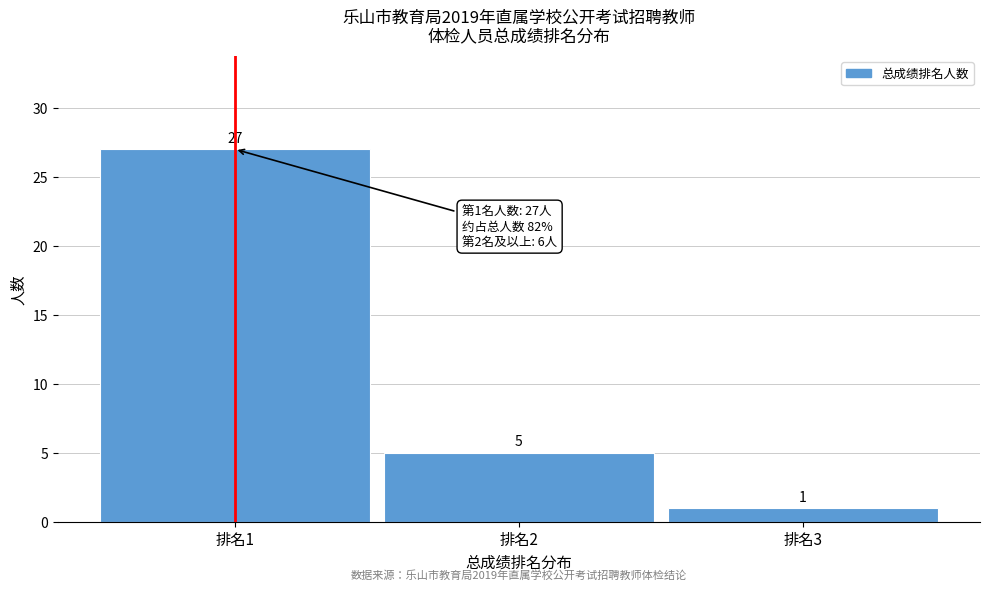

Reading right to left, transcribe all the data shown in this chart.

1	5	27